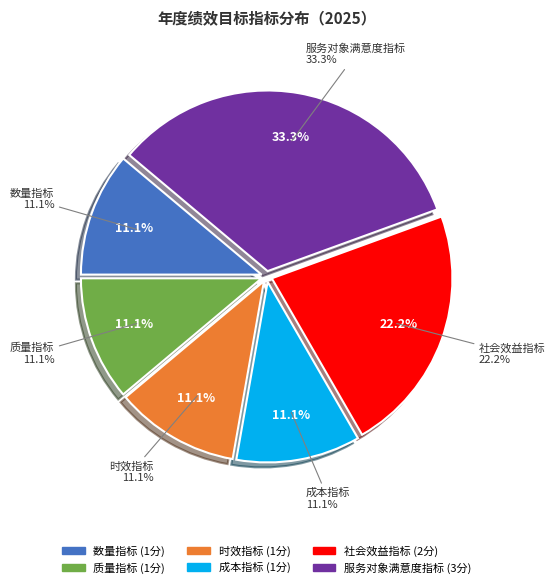

What percentage is the 社会效益指标 slice, to the nearest percent?

22%